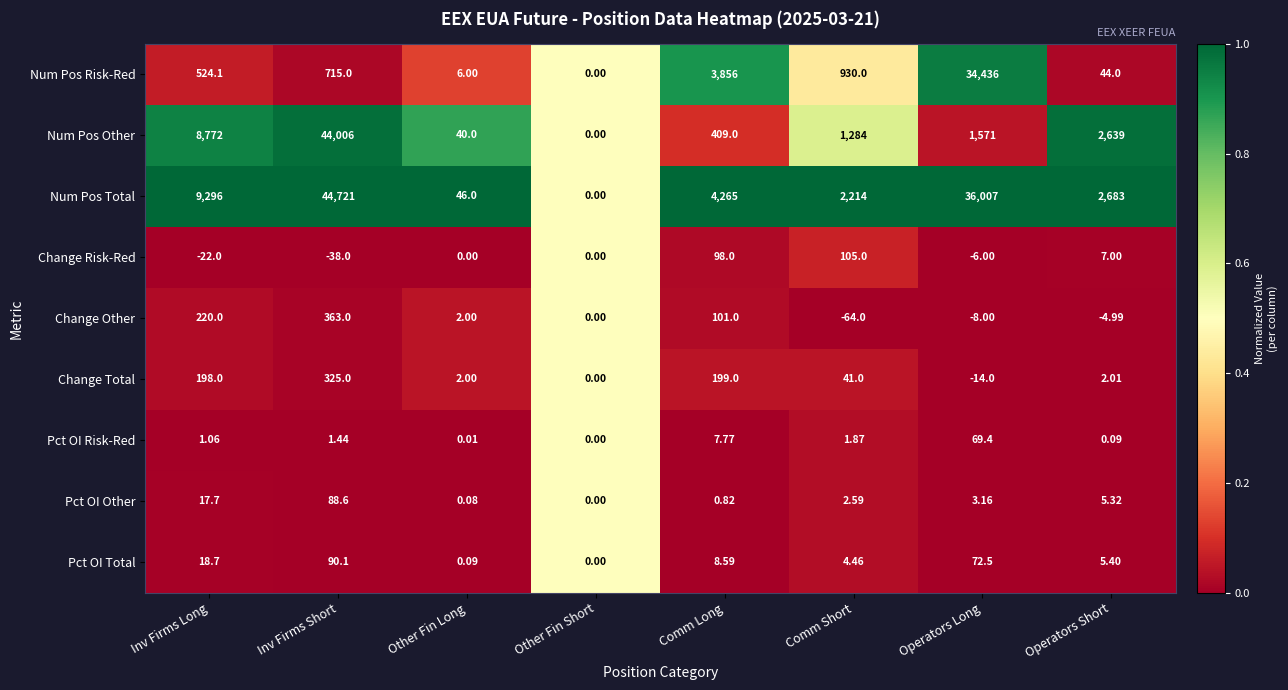

What is the difference between the highest and lowest values at Inv Firms Short?

44759.0